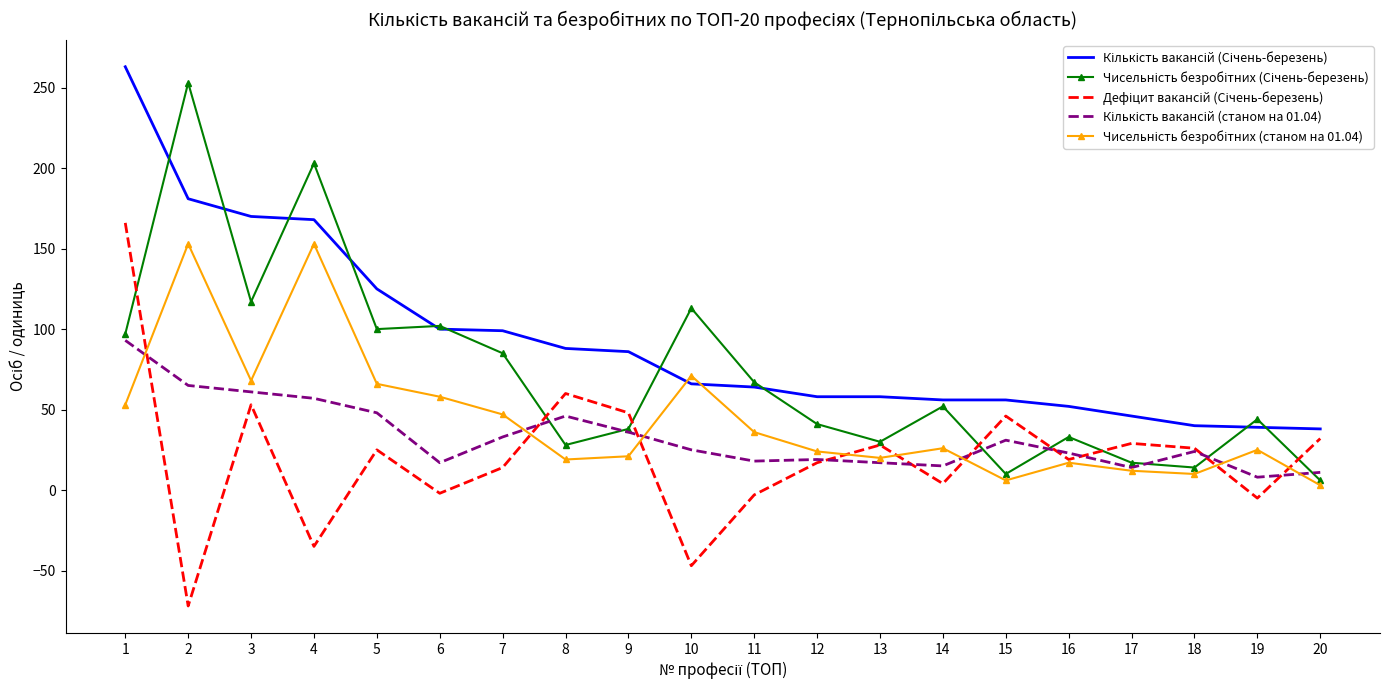

What is the minimum value shown in the chart?

-72